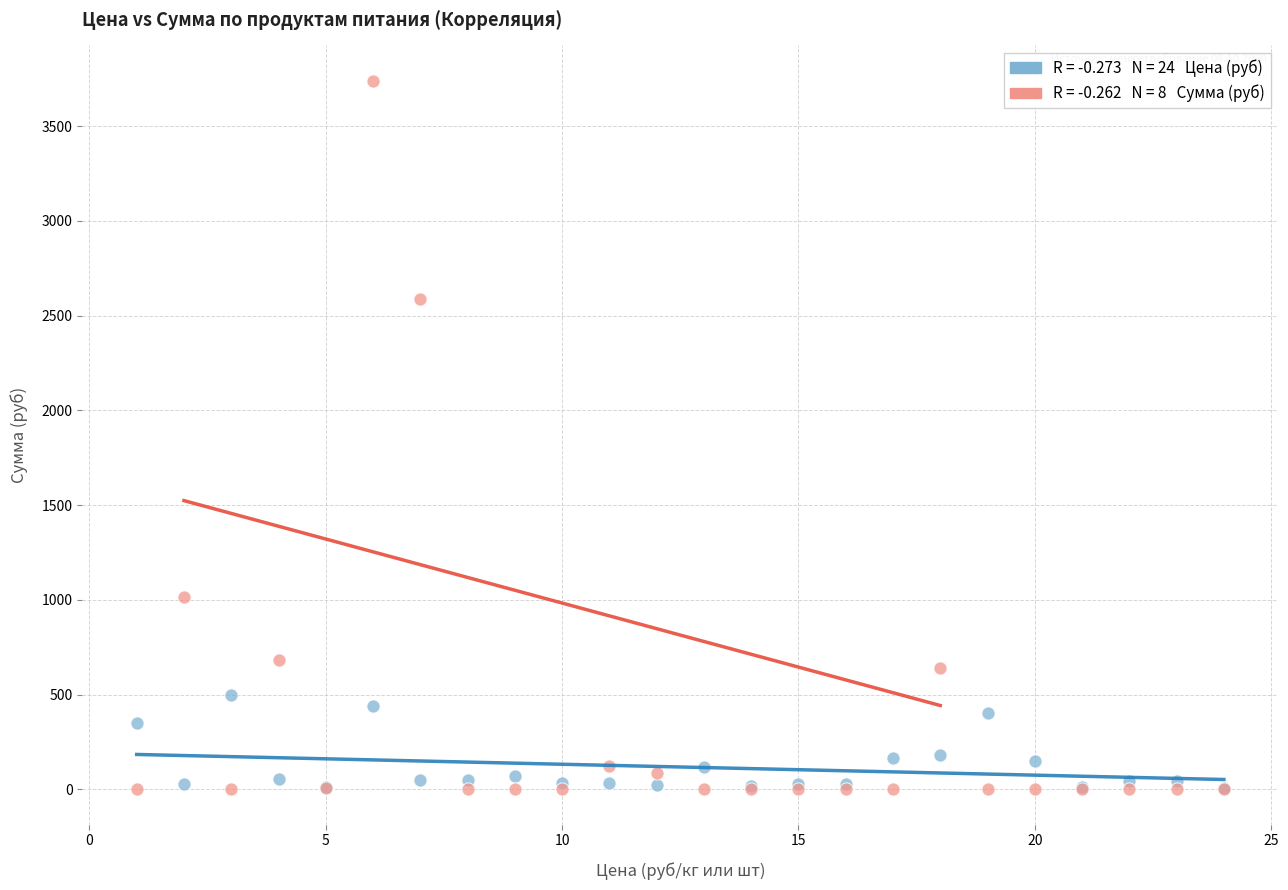

Across all series, what Y value is closest to 1869?

2586.2